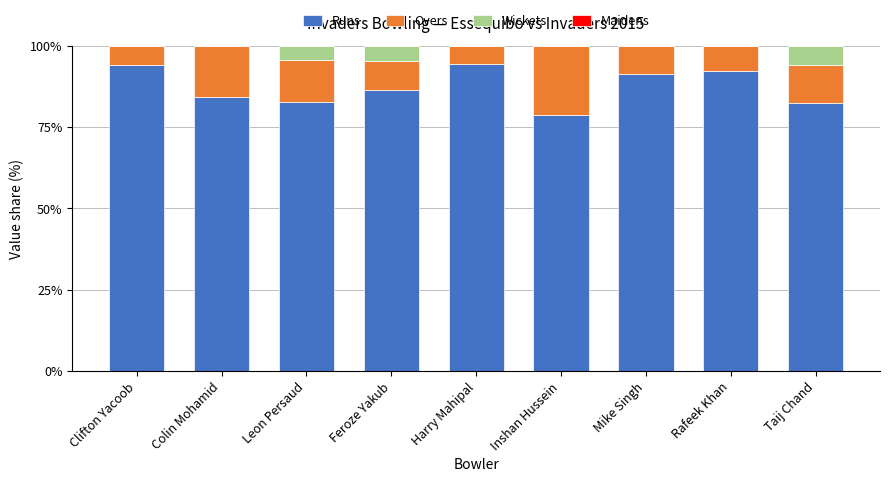

True or false: Runs has a value of 139.8 at Colin Mohamid.

False